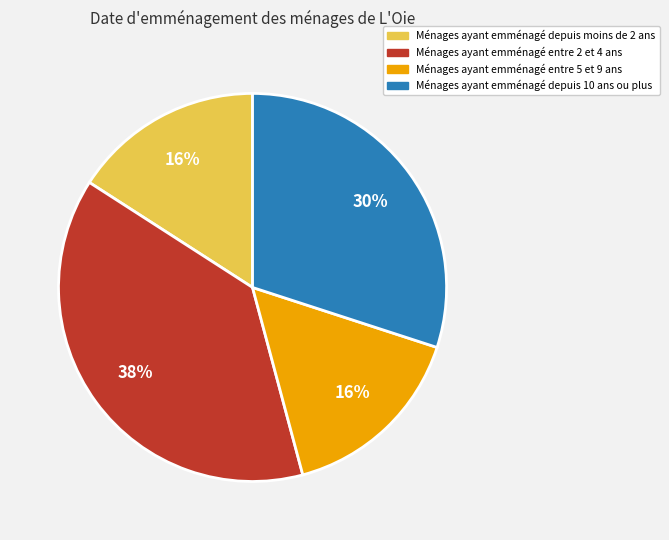

To the nearest percent, what is the average slice percentage?

25%